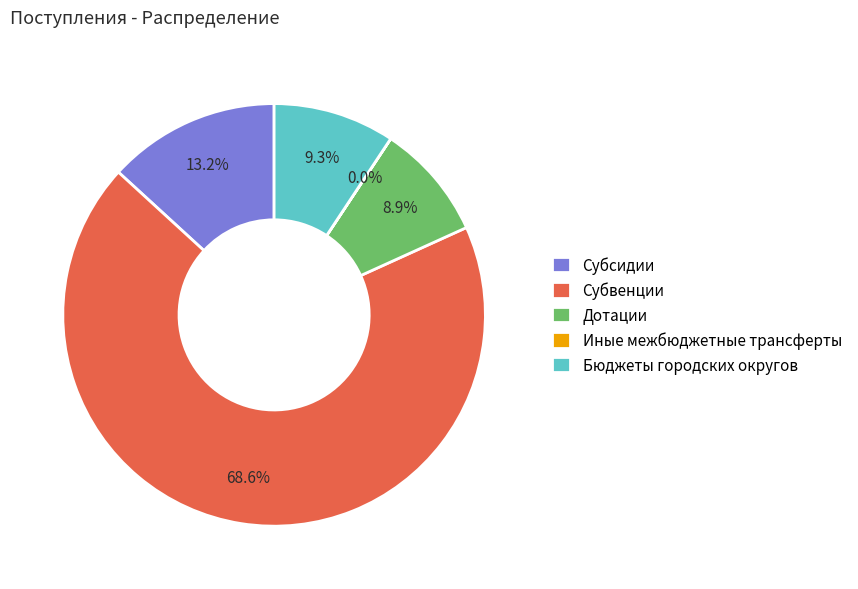

Combined, what portion of the pie is Дотации and Бюджеты городских округов?

18.2%